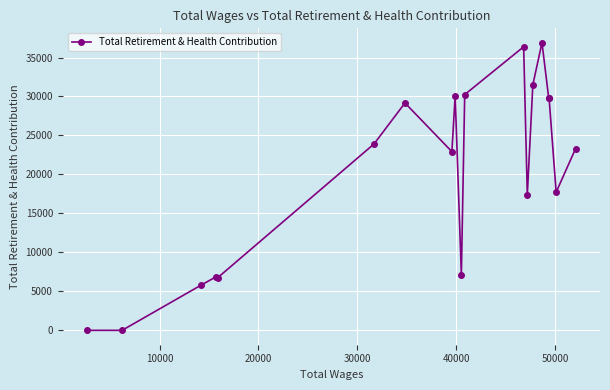

What is the difference between the second highest and second lowest values?

36380